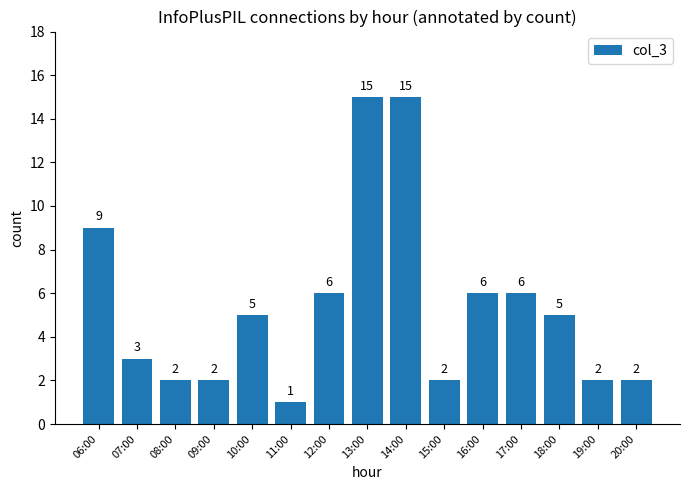

Reading right to left, transcribe all the data shown in this chart.

2	2	5	6	6	2	15	15	6	1	5	2	2	3	9